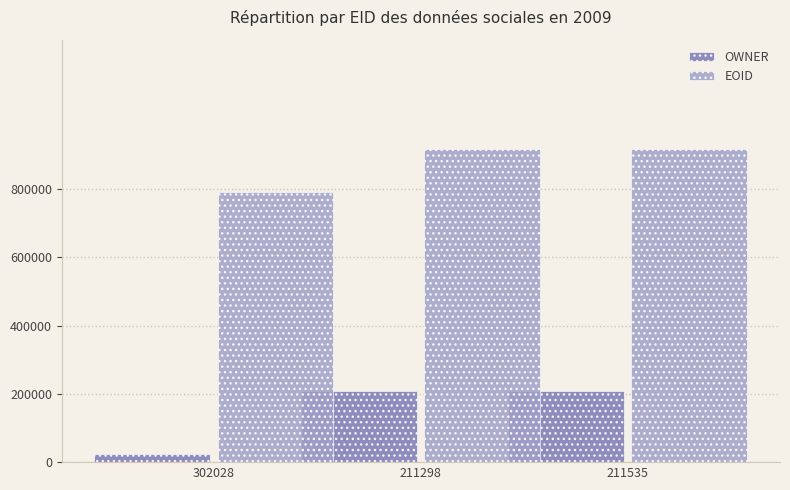

What is the difference between the OWNER values at 211298 and 302028?

185287